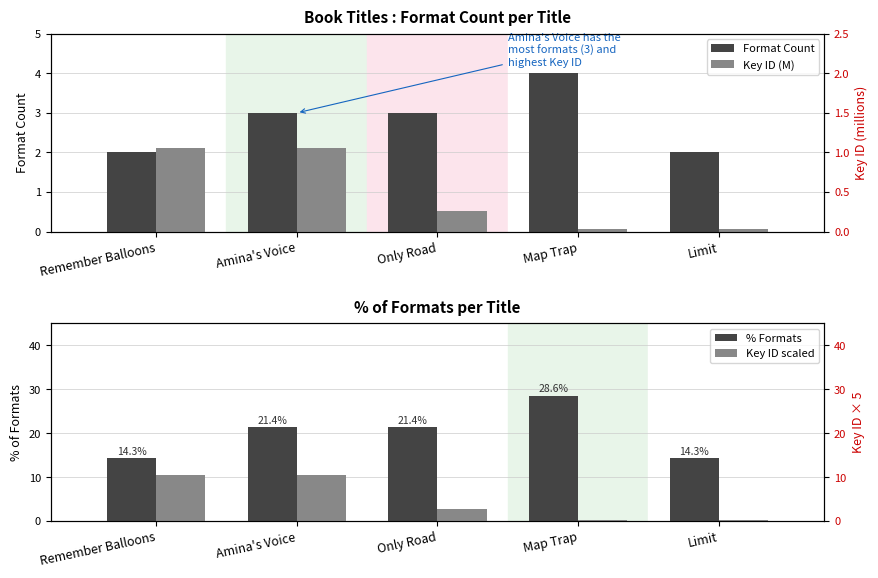

Between Map Trap and Amina's Voice, which is larger?

Map Trap